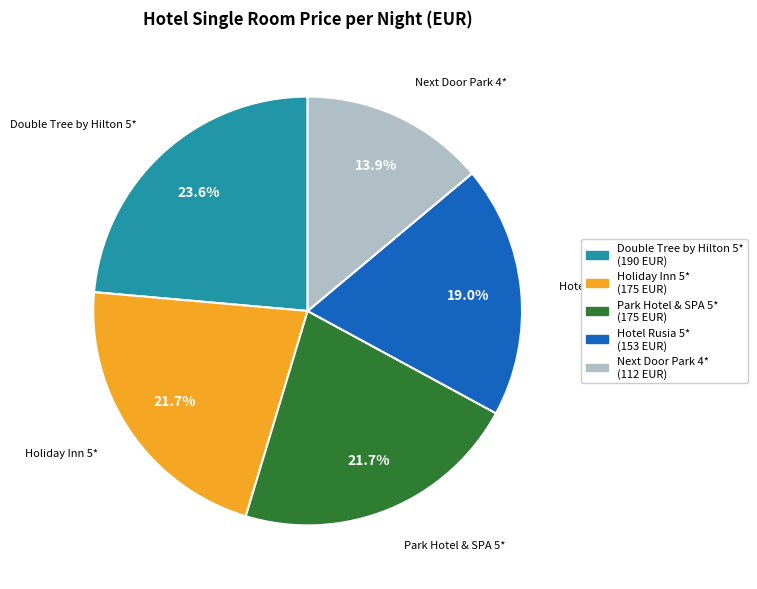

What percentage is the Double Tree by Hilton 5* slice, to the nearest percent?

24%